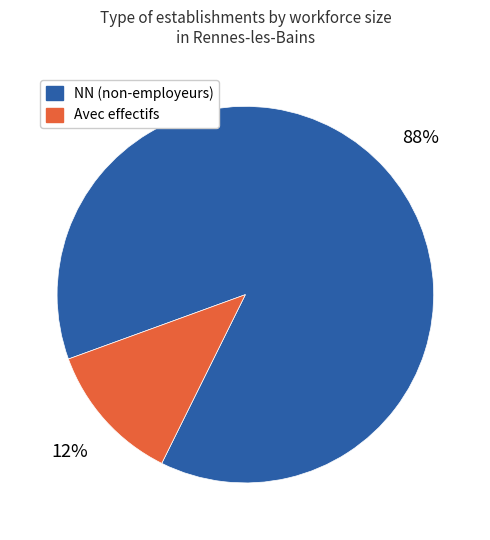

Is there any slice that represents more than half of the pie?

Yes